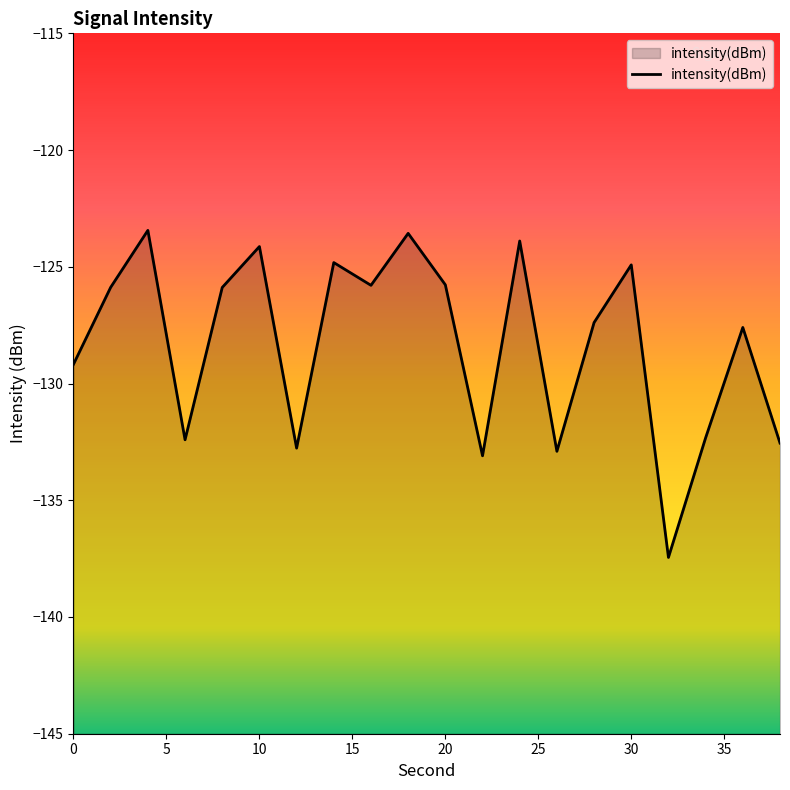

What is the approximate value at 10?

-124.1